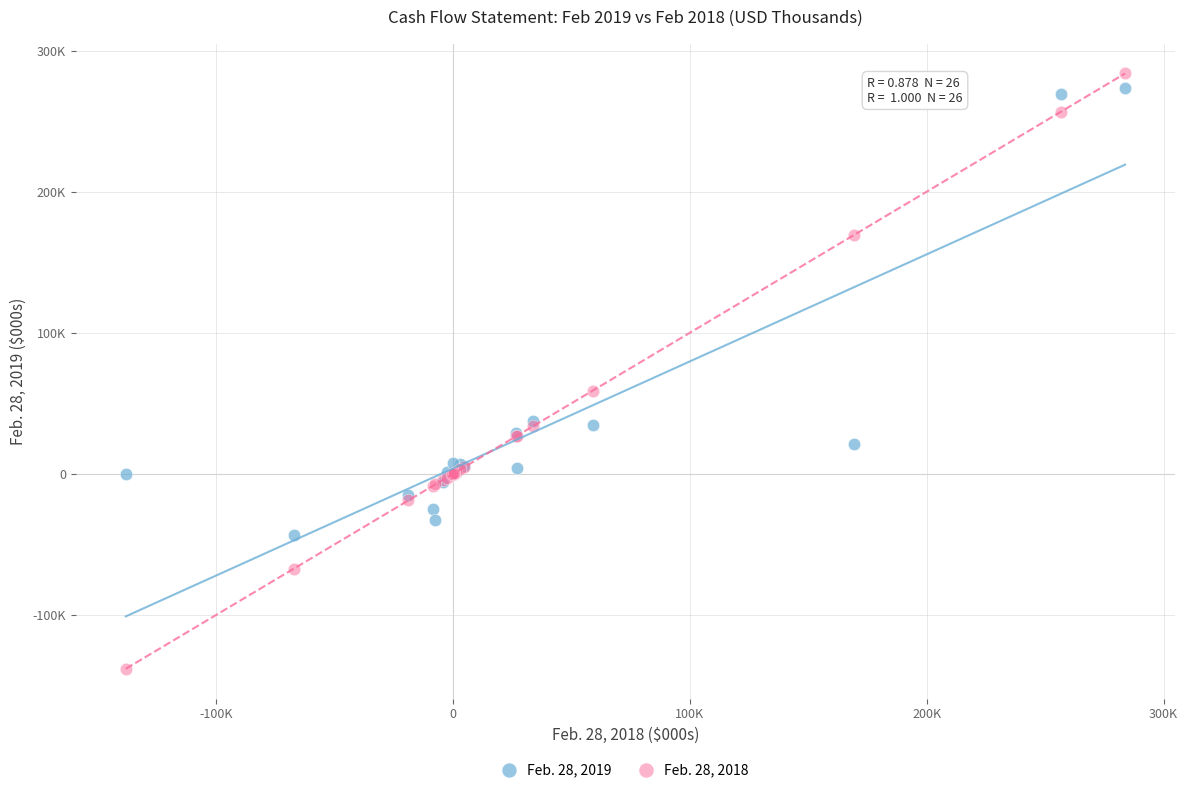

What are all the series names shown in the legend?

Feb. 28, 2019, Feb. 28, 2018